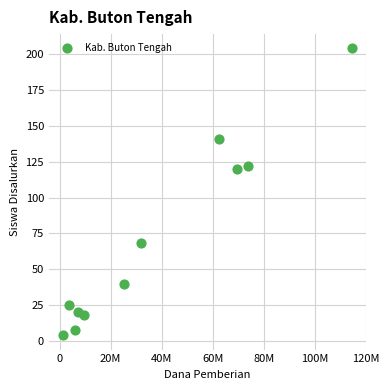

What is the average X value?

36818182